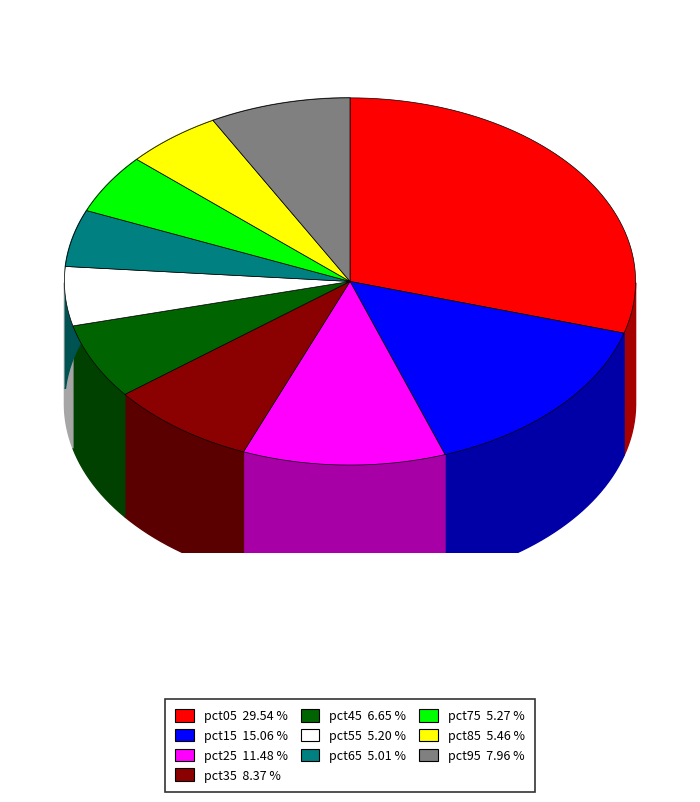

To the nearest percent, what is the difference between the largest and smallest slice percentages?

25%